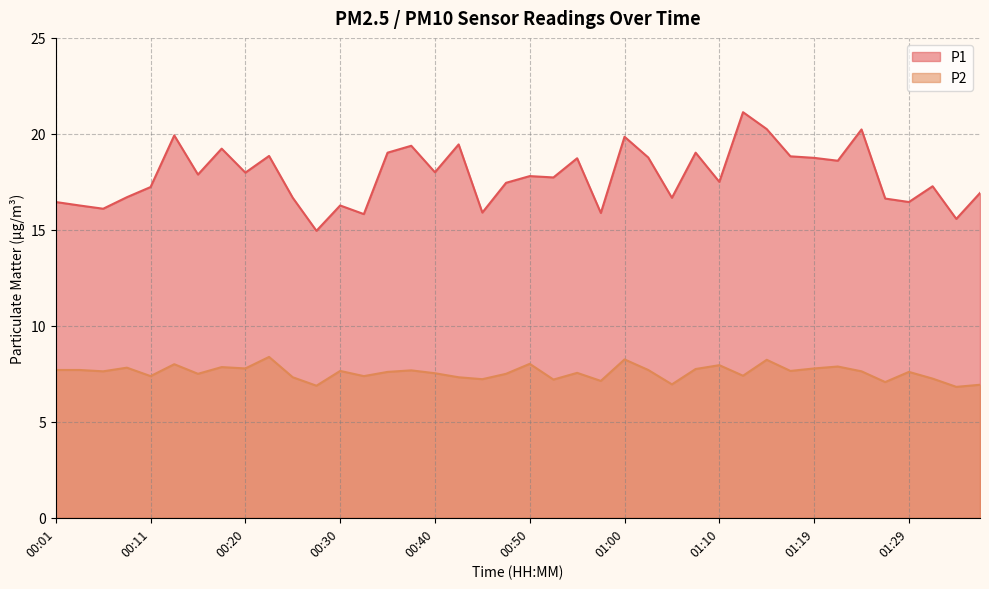

Which series has the widest spread of values?

P1